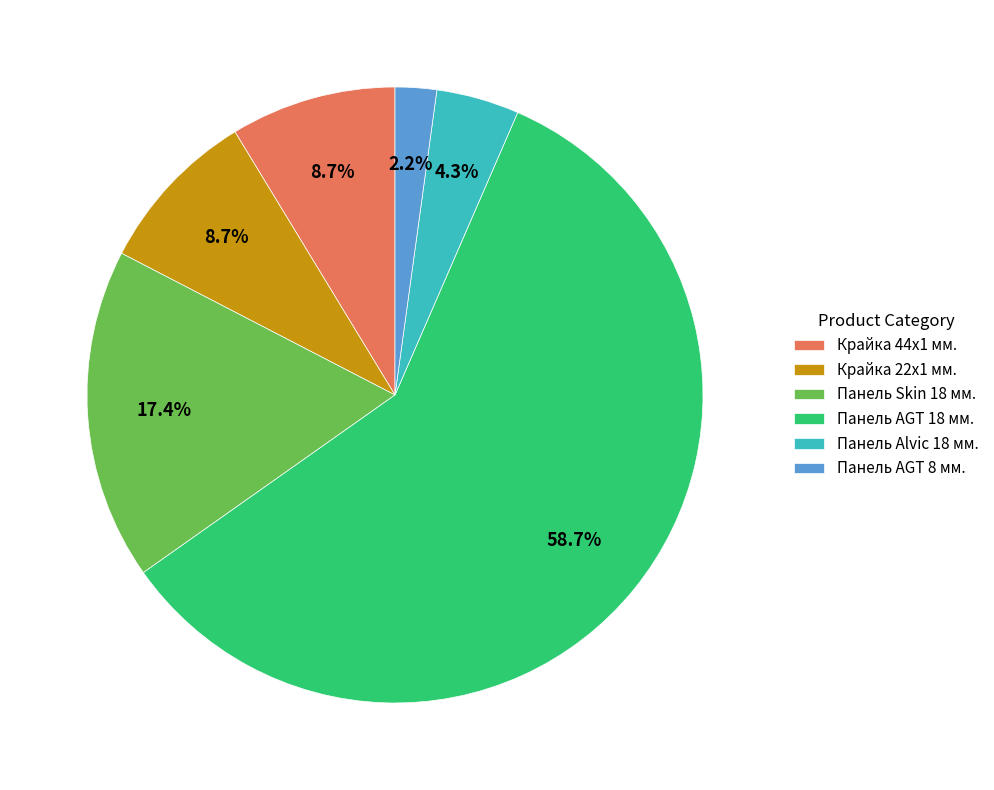

Which slice is the smallest?

Панель AGT 8 мм.